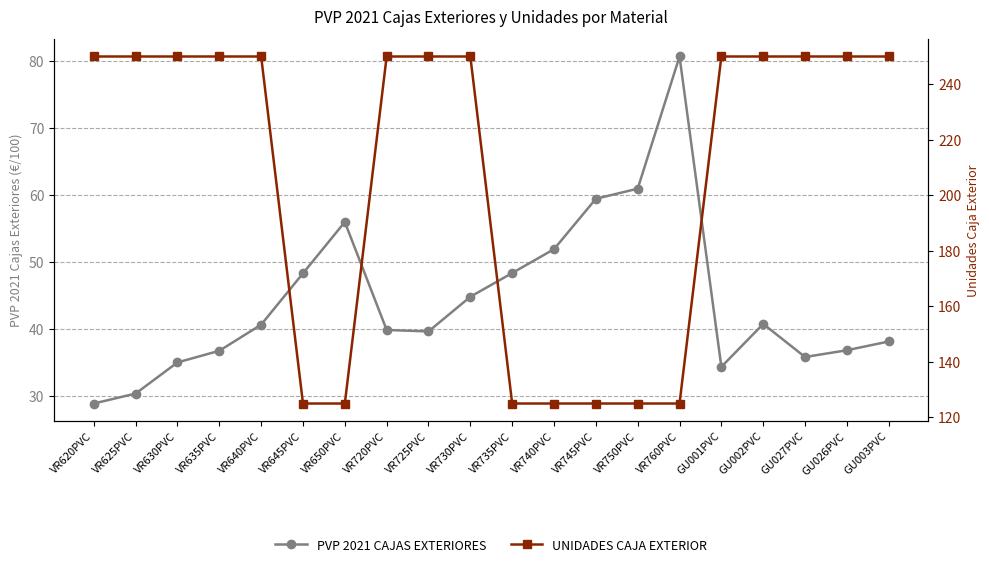

The UNIDADES CAJA EXTERIOR series shows 125.0 at VR745PVC. True or false?

True